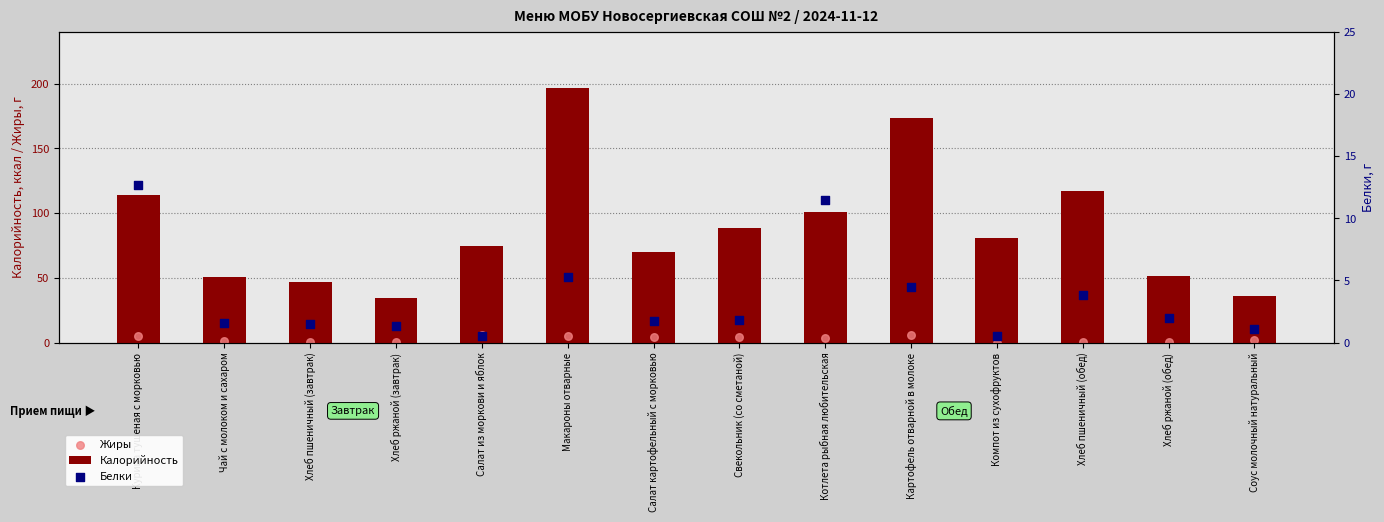

What are all the series names shown in the legend?

Калорийность, Жиры, Белки